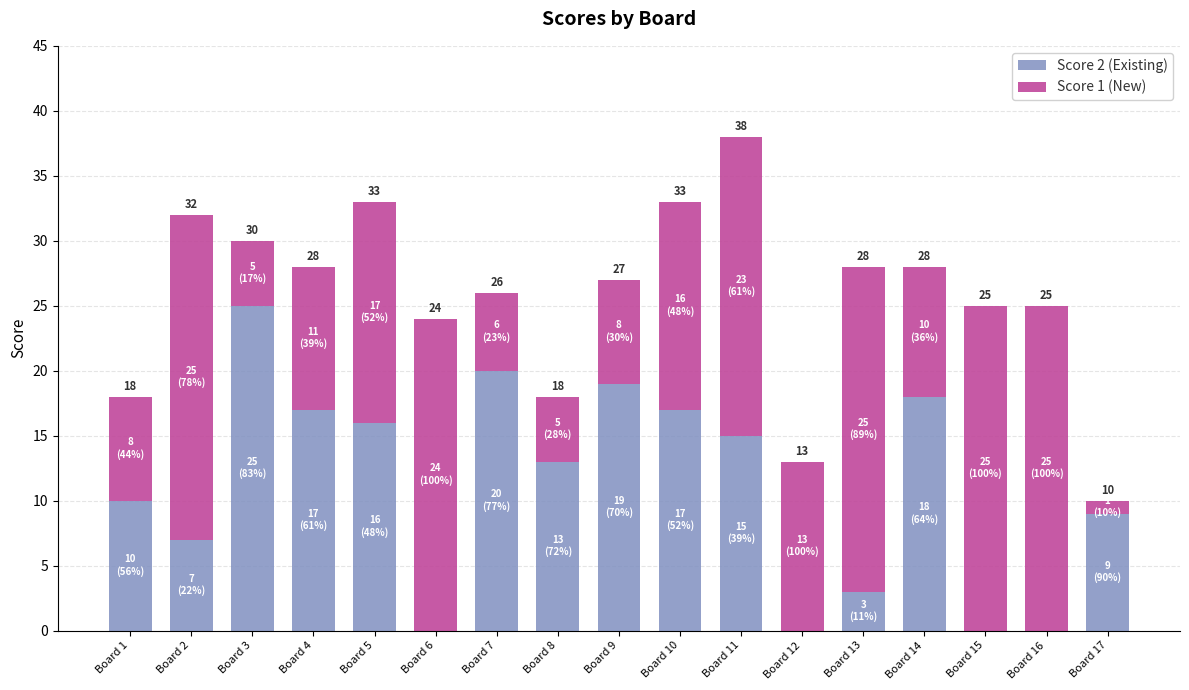

List the series in order of their overall mean, highest first.

Score 1 (New), Score 2 (Existing)